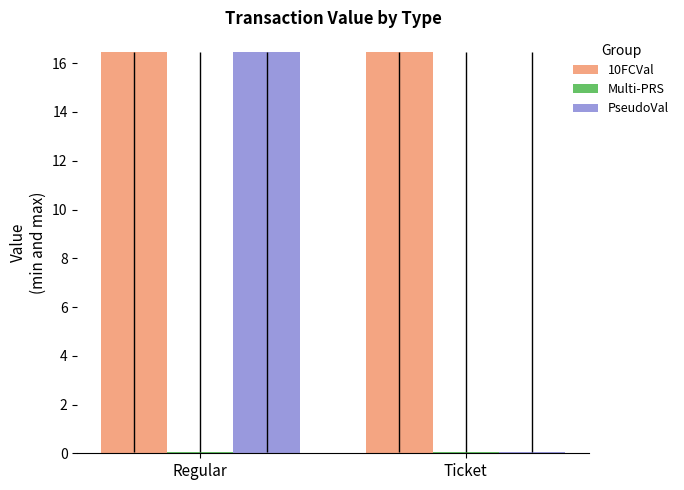

Which series has the largest range (max minus min)?

PseudoVal